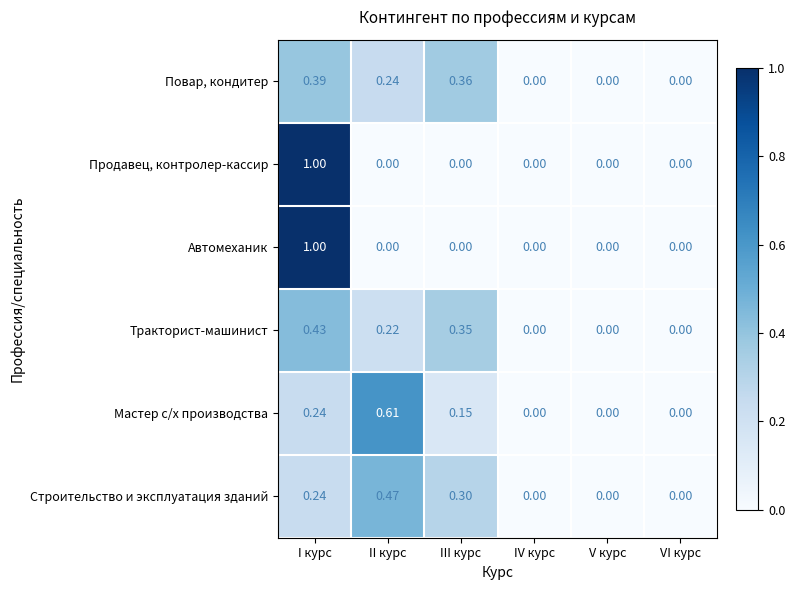

Which series has the largest total across all categories?

Строительство и эксплуатация зданий